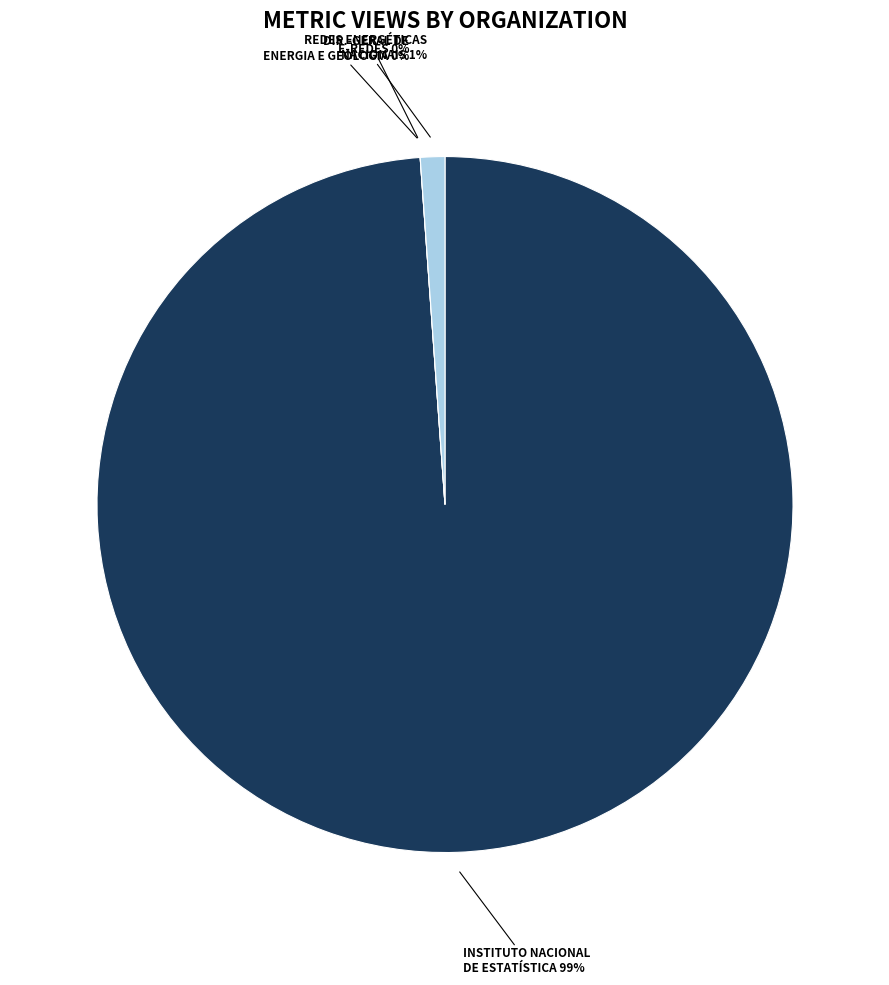

Is the sum of Redes Energéticas Nacionais and E-Redes greater than half?

No